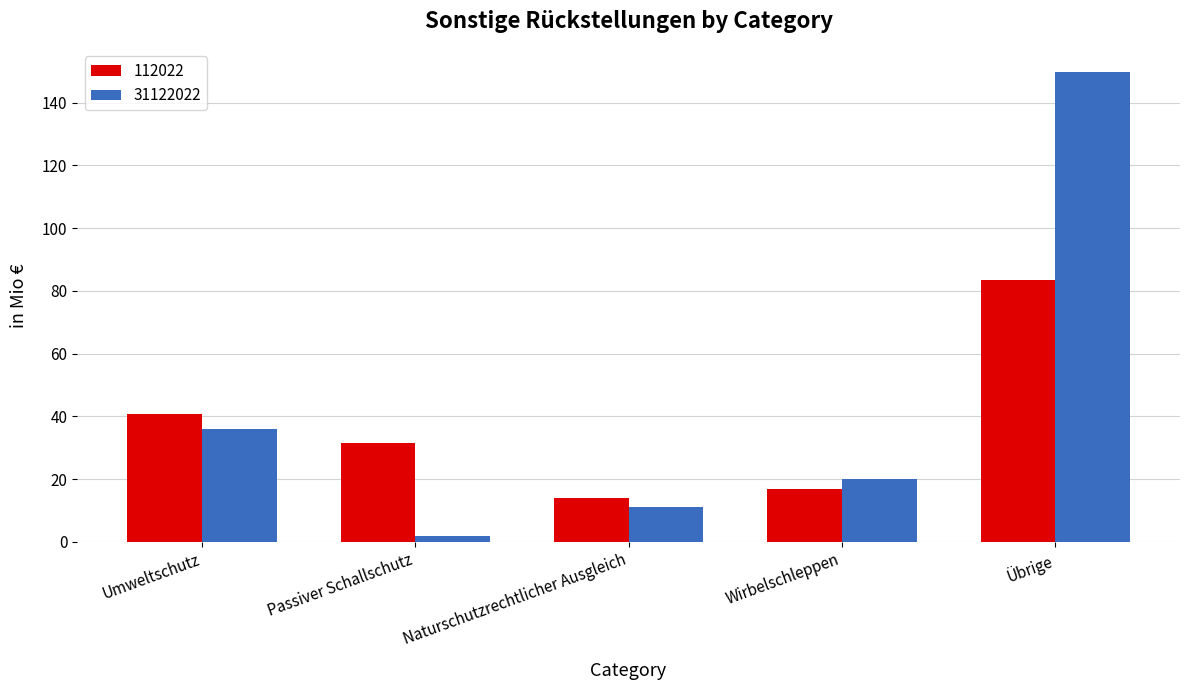

How many distinct data groups are displayed?

2